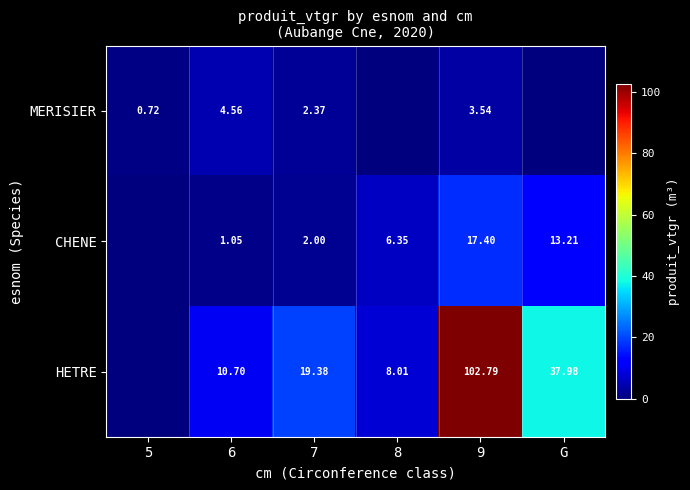

Is the value of MERISIER at 5 greater than the value of HETRE at G?

No